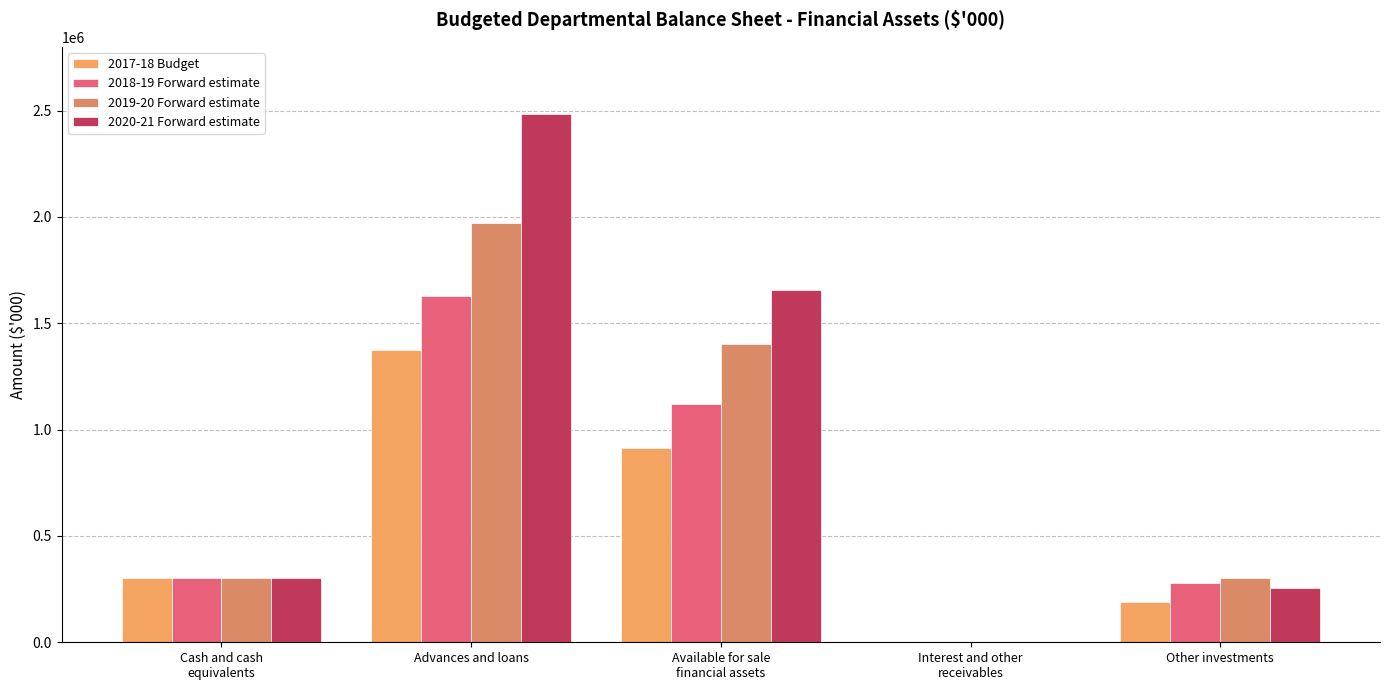

What is the difference between the highest and lowest values at Available for sale
financial assets?

742189